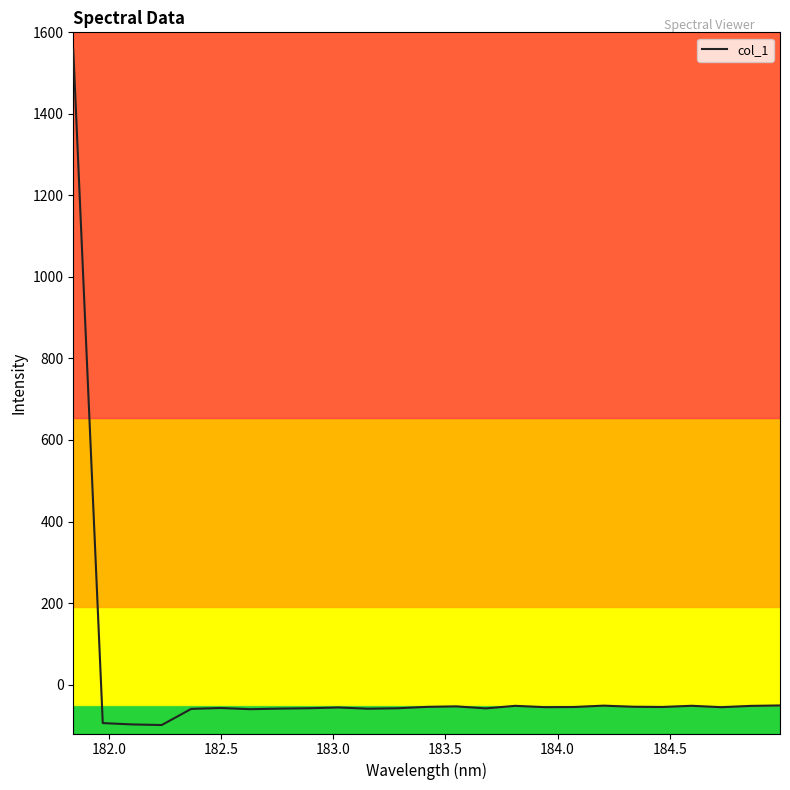

How many values are above zero?

1